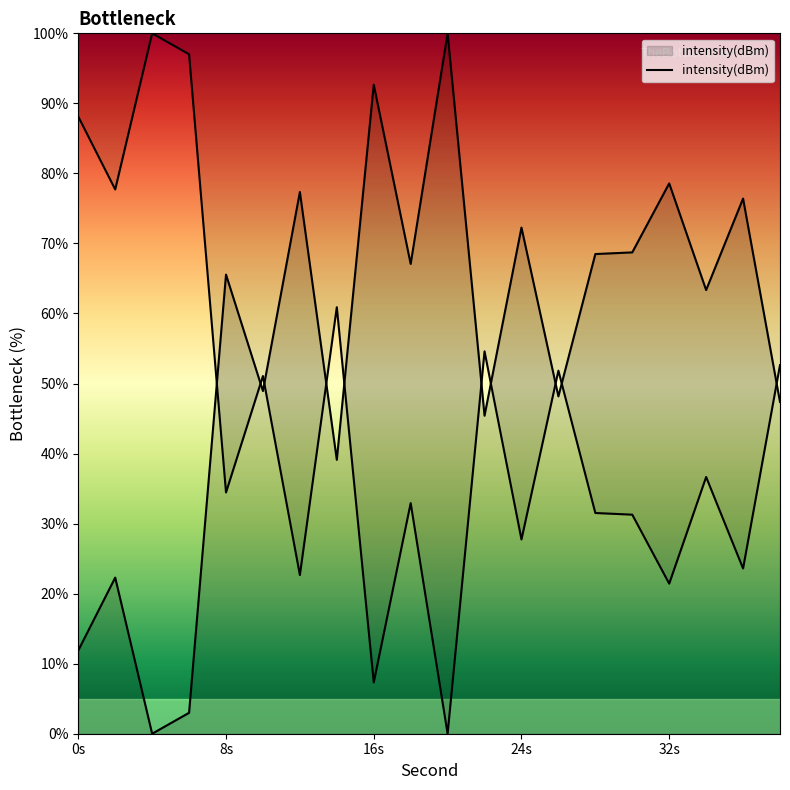

How many values are above zero?

19